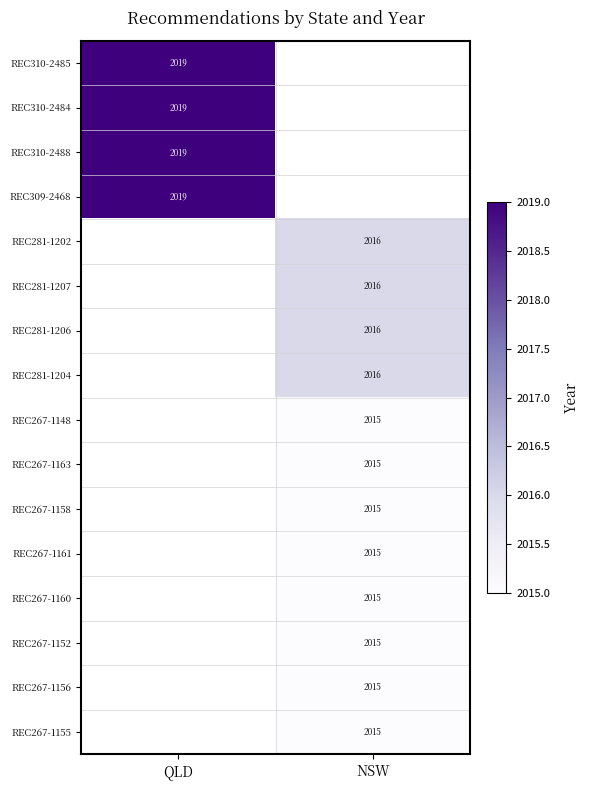

The value of REC310-2484 at QLD is 750. True or false?

False